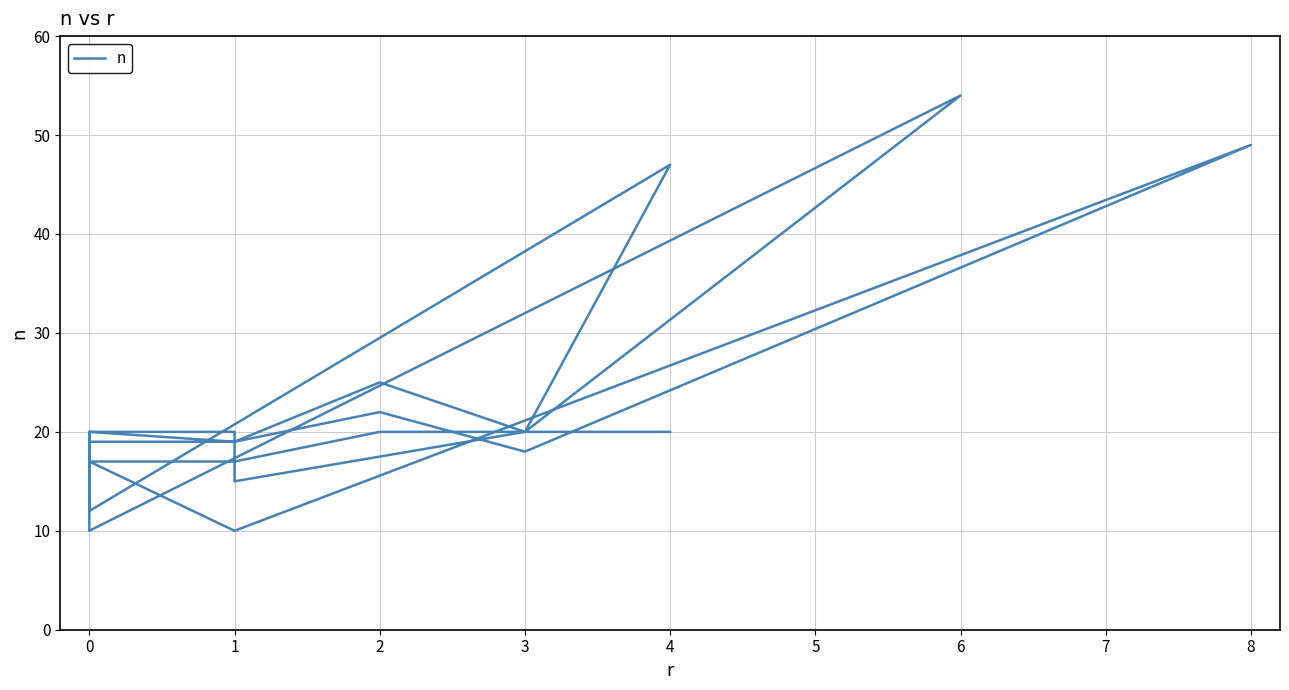

What is the label of the 19th point from the right?

3